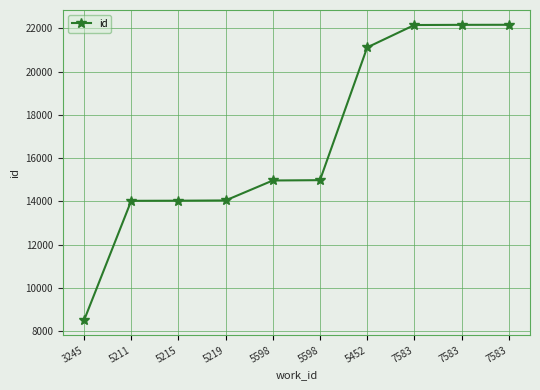

What is the label of the 2nd point from the left?

5211